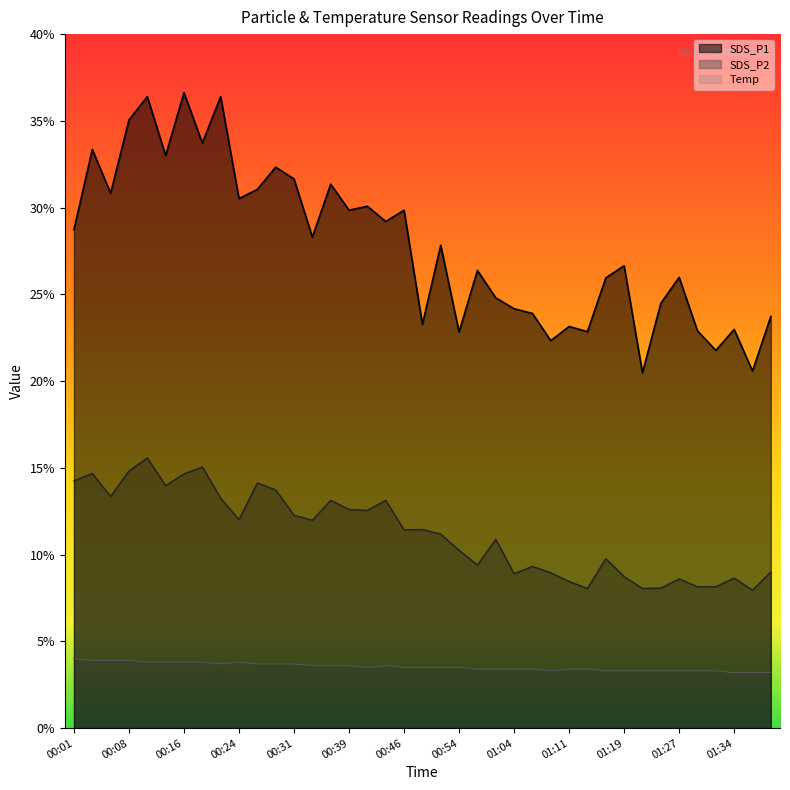

The SDS_P1 series shows 35.0 at 00:08. True or false?

True